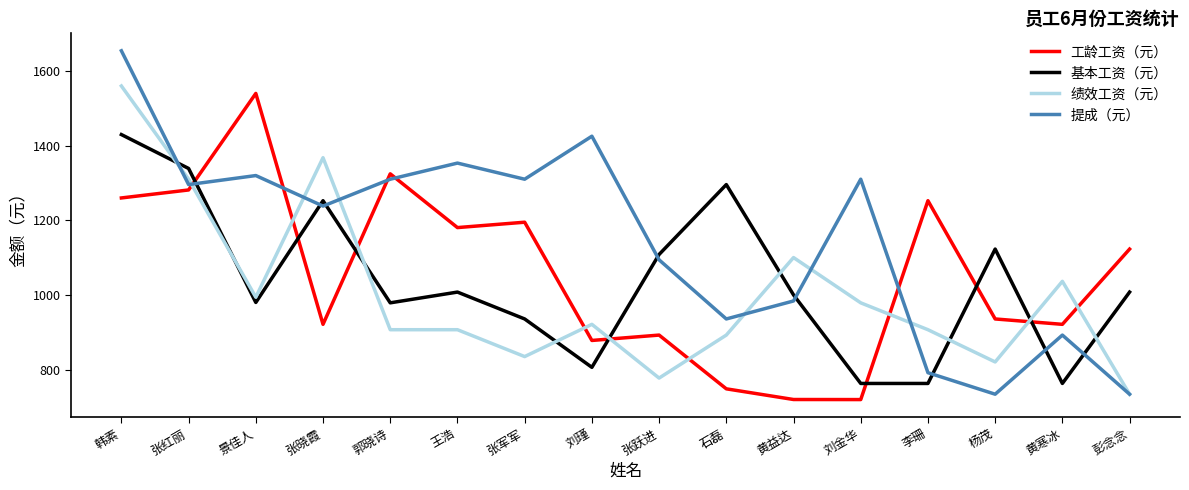

Read the 工龄工资（元） value at 王浩.

1180.8